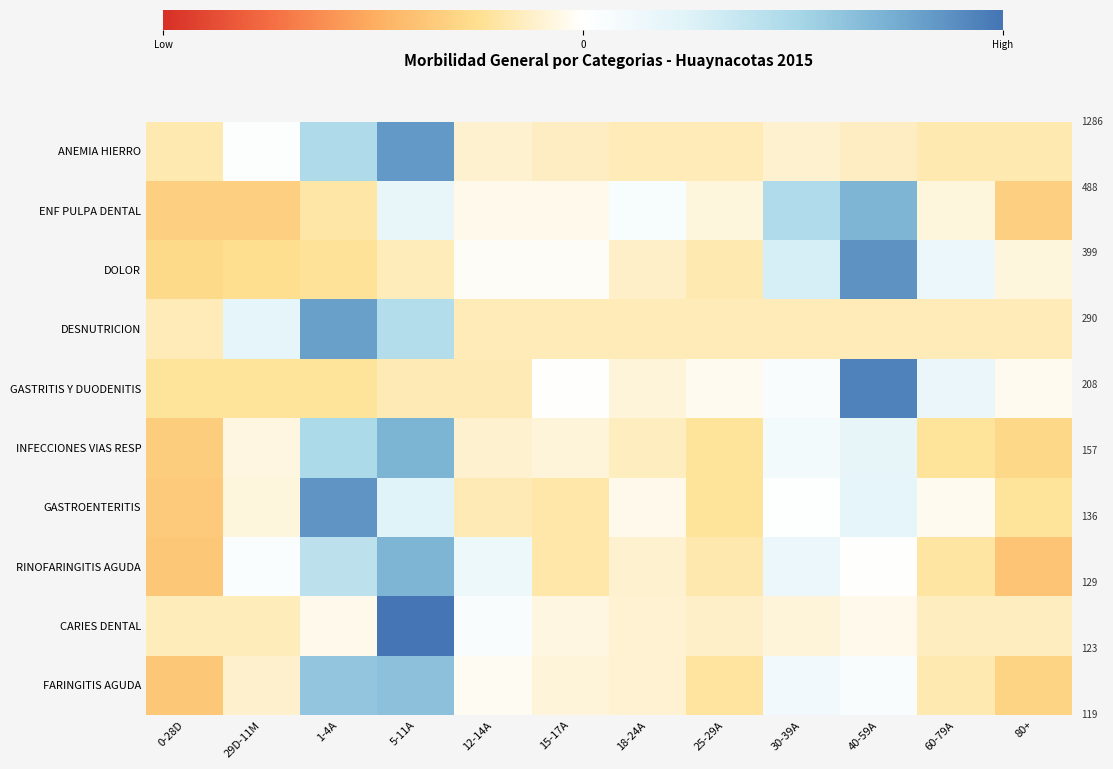

Reading left to right, transcribe all the data shown in this chart.

FARINGITIS AGUDA: 0-28D=-1.2	29D-11M=-0.4	1-4A=2.0	5-11A=2.1	12-14A=-0.1	15-17A=-0.3	18-24A=-0.3	25-29A=-0.7	30-39A=0.3	40-59A=0.2	60-79A=-0.6	80+=-1.0
CARIES DENTAL: 0-28D=-0.5	29D-11M=-0.5	1-4A=-0.1	5-11A=3.3	12-14A=0.1	15-17A=-0.2	18-24A=-0.3	25-29A=-0.4	30-39A=-0.3	40-59A=-0.1	60-79A=-0.5	80+=-0.5
RINOFARINGITIS AGUDA: 0-28D=-1.2	29D-11M=0.1	1-4A=1.4	5-11A=2.3	12-14A=0.4	15-17A=-0.6	18-24A=-0.3	25-29A=-0.6	30-39A=0.5	40-59A=-0.0	60-79A=-0.7	80+=-1.3
GASTROENTERITIS: 0-28D=-1.2	29D-11M=-0.2	1-4A=2.8	5-11A=0.8	12-14A=-0.5	15-17A=-0.6	18-24A=-0.2	25-29A=-0.7	30-39A=0.0	40-59A=0.7	60-79A=-0.1	80+=-0.7
INFECCIONES VIAS RESP: 0-28D=-1.1	29D-11M=-0.2	1-4A=1.6	5-11A=2.3	12-14A=-0.3	15-17A=-0.3	18-24A=-0.5	25-29A=-0.7	30-39A=0.3	40-59A=0.6	60-79A=-0.7	80+=-0.9
GASTRITIS Y DUODENITIS: 0-28D=-0.7	29D-11M=-0.7	1-4A=-0.7	5-11A=-0.6	12-14A=-0.6	15-17A=-0.0	18-24A=-0.3	25-29A=-0.1	30-39A=0.2	40-59A=3.1	60-79A=0.5	80+=-0.1
DESNUTRICION: 0-28D=-0.5	29D-11M=0.7	1-4A=2.6	5-11A=1.5	12-14A=-0.5	15-17A=-0.5	18-24A=-0.5	25-29A=-0.5	30-39A=-0.5	40-59A=-0.5	60-79A=-0.5	80+=-0.5
DOLOR: 0-28D=-0.9	29D-11M=-0.8	1-4A=-0.7	5-11A=-0.5	12-14A=-0.1	15-17A=-0.1	18-24A=-0.4	25-29A=-0.6	30-39A=1.0	40-59A=2.8	60-79A=0.5	80+=-0.2
ENF PULPA DENTAL: 0-28D=-1.1	29D-11M=-1.1	1-4A=-0.7	5-11A=0.6	12-14A=-0.1	15-17A=-0.1	18-24A=0.2	25-29A=-0.2	30-39A=1.5	40-59A=2.3	60-79A=-0.2	80+=-1.1
ANEMIA HIERRO: 0-28D=-0.6	29D-11M=0.1	1-4A=1.6	5-11A=2.7	12-14A=-0.3	15-17A=-0.5	18-24A=-0.5	25-29A=-0.5	30-39A=-0.3	40-59A=-0.5	60-79A=-0.6	80+=-0.6